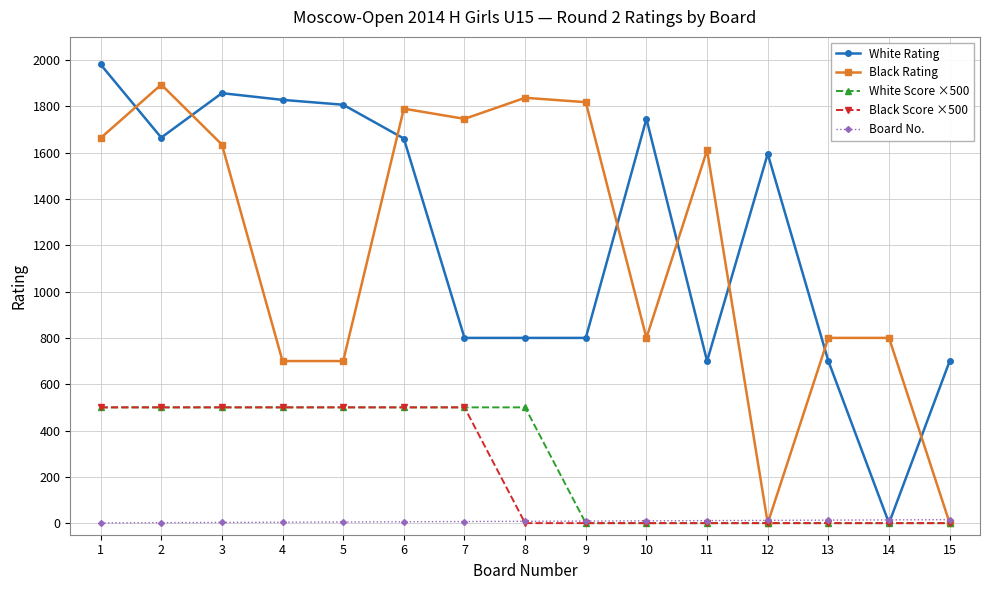

What is the maximum value shown in the chart?

1981